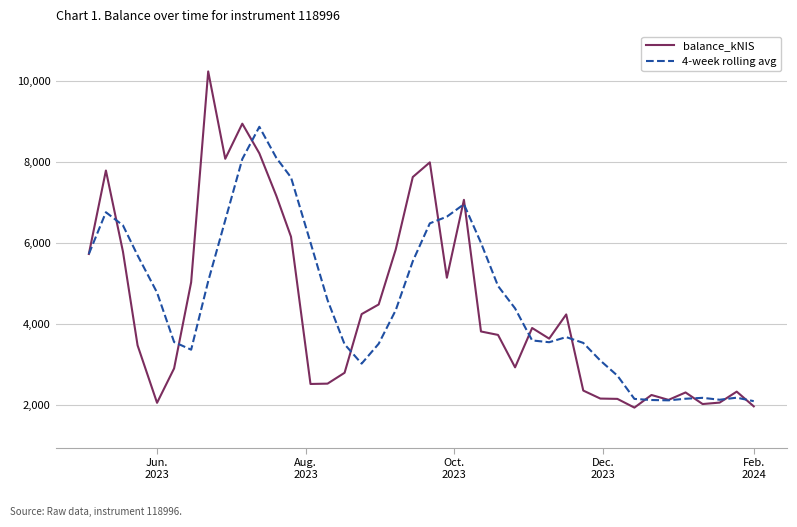

List the series in order of their peak value, highest first.

balance_kNIS, 4-week rolling avg